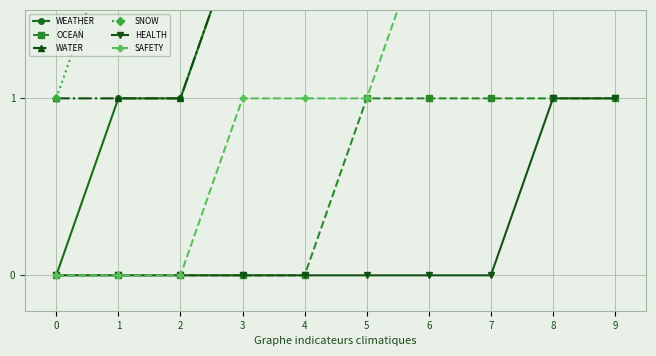

How many categories are shown in the chart?

10